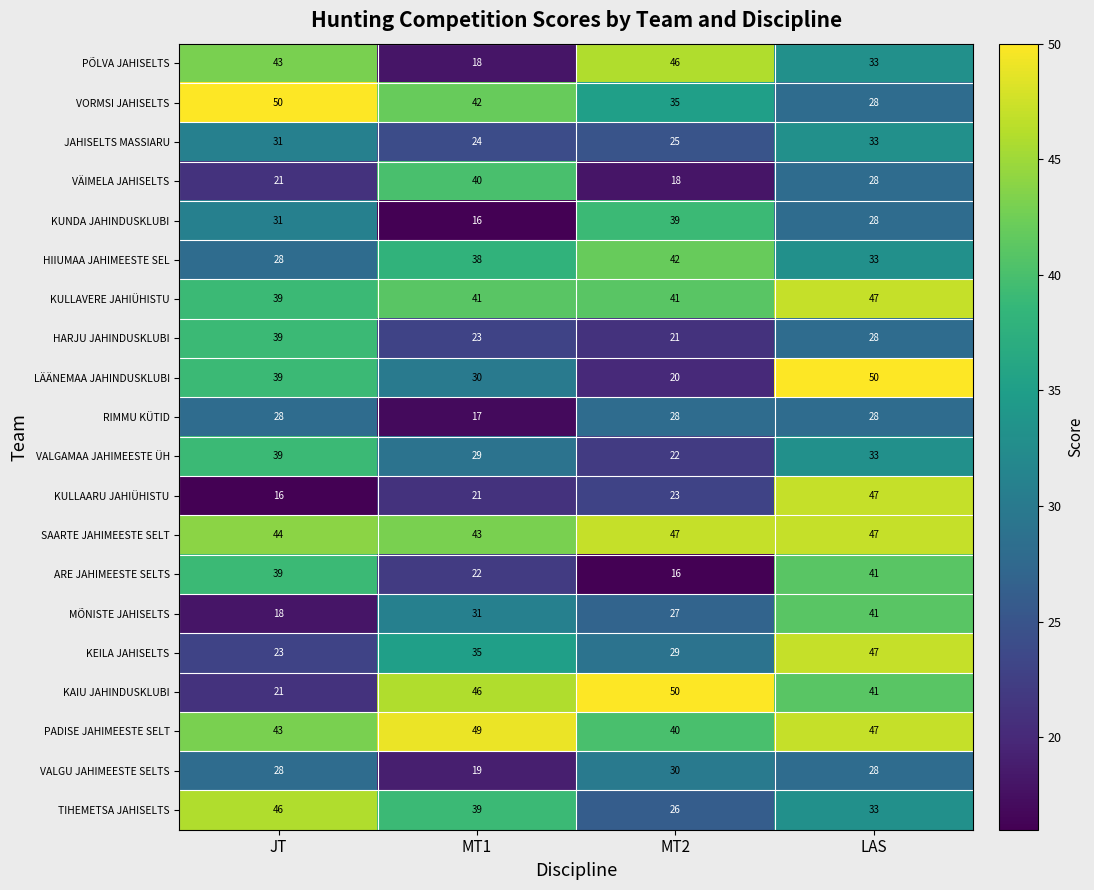

Where is HARJU JAHINDUSKLUBI nearest to the value 30?

LAS